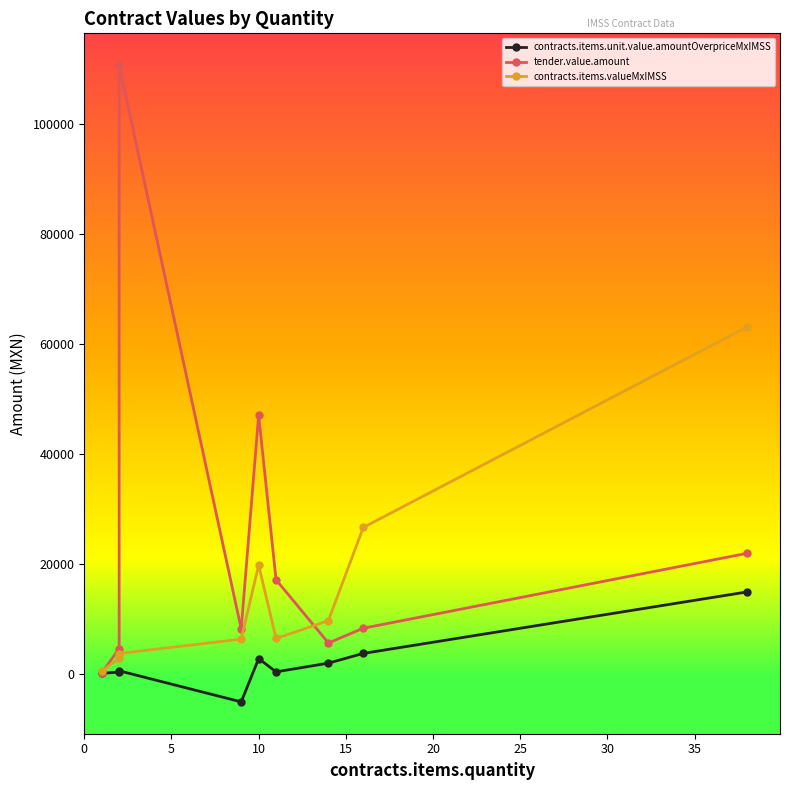

How many values in contracts.items.unit.value.amountOverpriceMxIMSS are below zero?

1